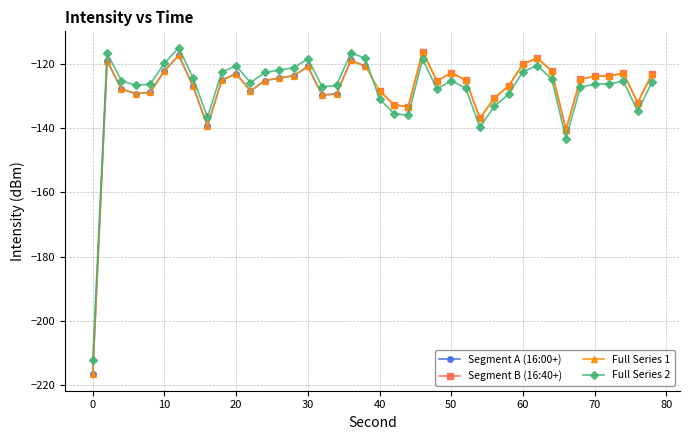

Which series ends up on top after the final intersection of Full Series 2 and Full Series 1?

Full Series 1